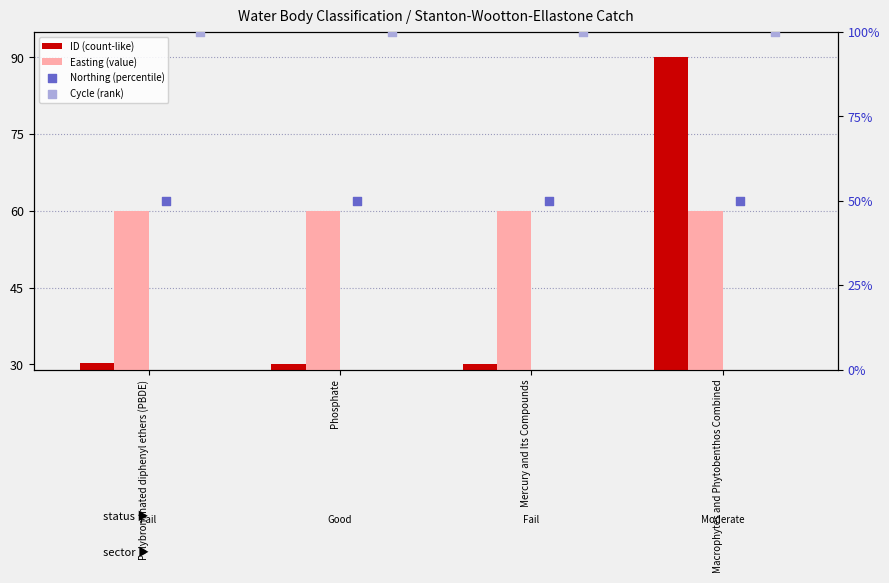

What is the total value across all series at Mercury and Its Compounds?

240.0